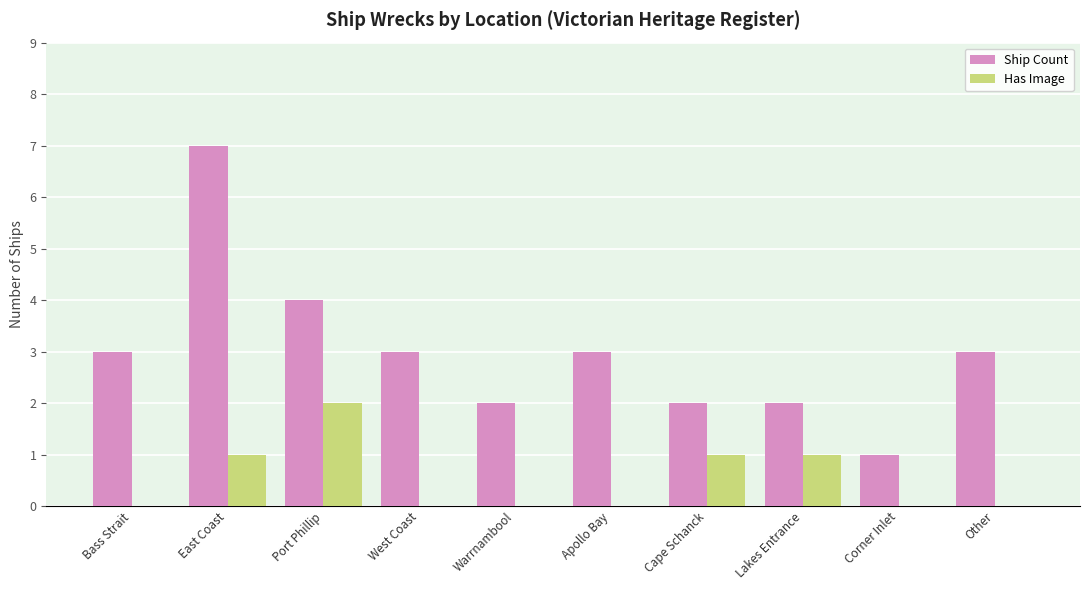

What is the sum of all Has Image values?

5